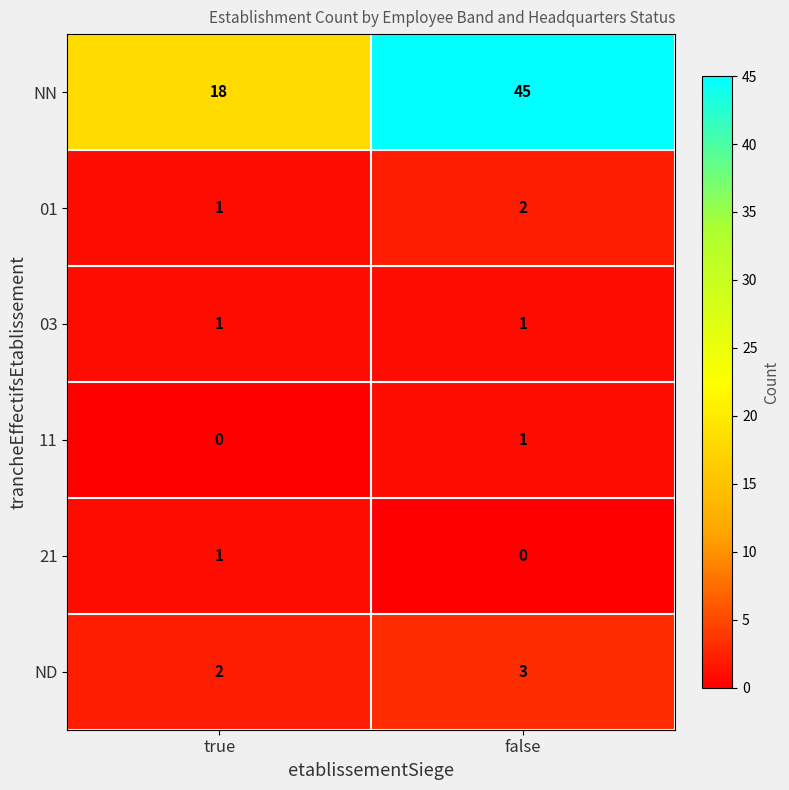

What is the difference between the highest and lowest values at true?

18